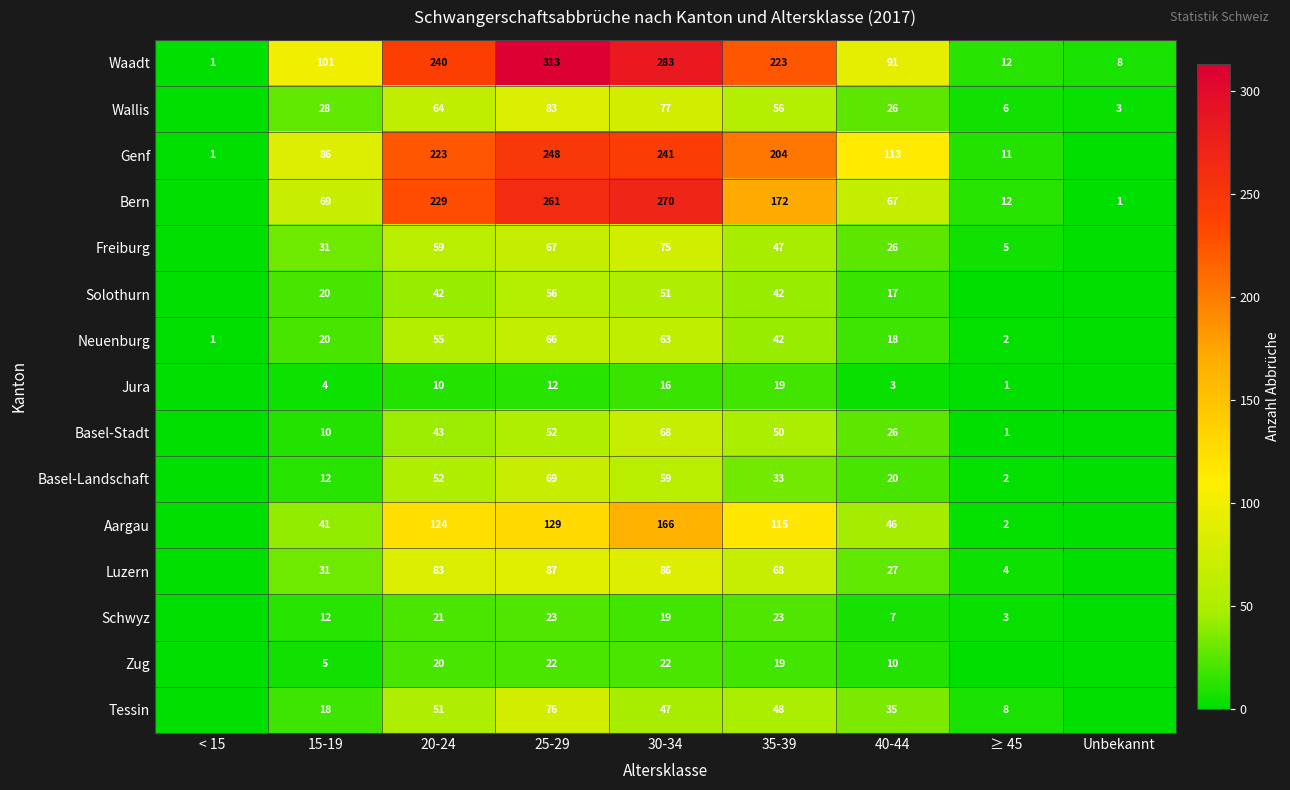

What is the sum of the Tessin values at 35-39 and 40-44?

83